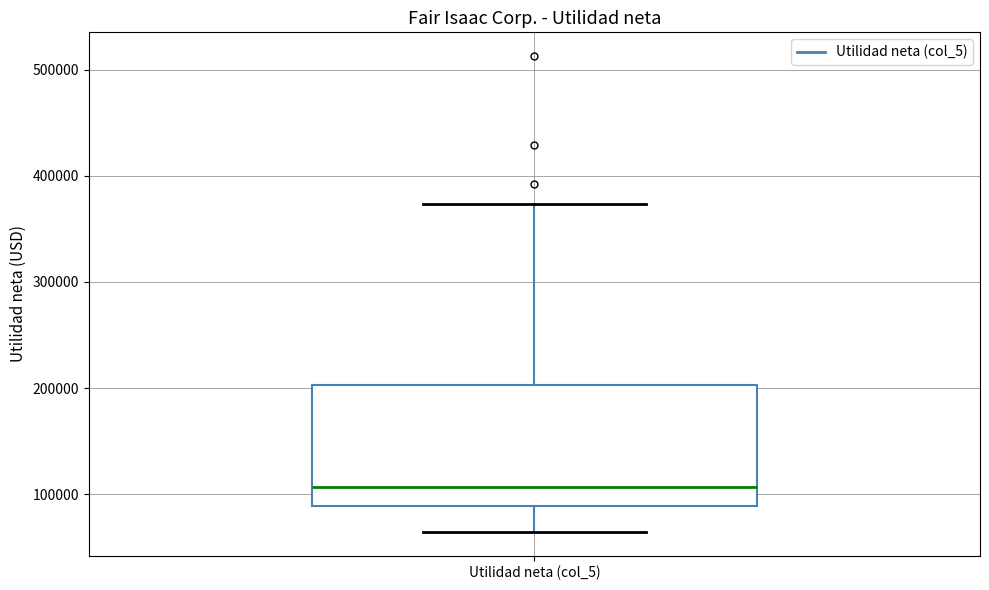

Transcribe this box plot: give where the median line is, the range the box spans, and where the two whiskers end, as read against the y-axis. The values are not printed on the chart, so give them approximately, as read against the axis.

median 110000, box 90000 to 200000, whiskers 60000 to 370000